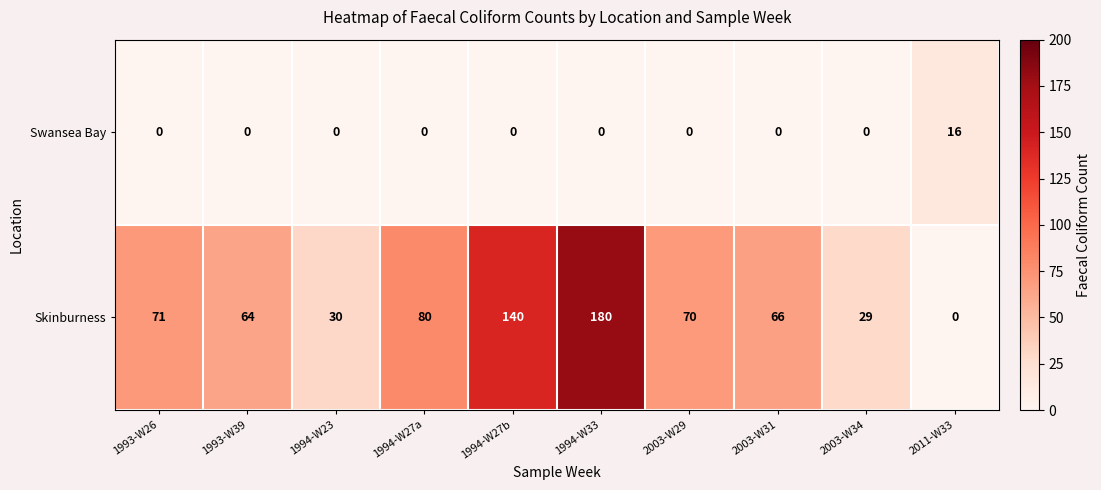

What is the spread (max minus min) of values at 1994-W23?

30